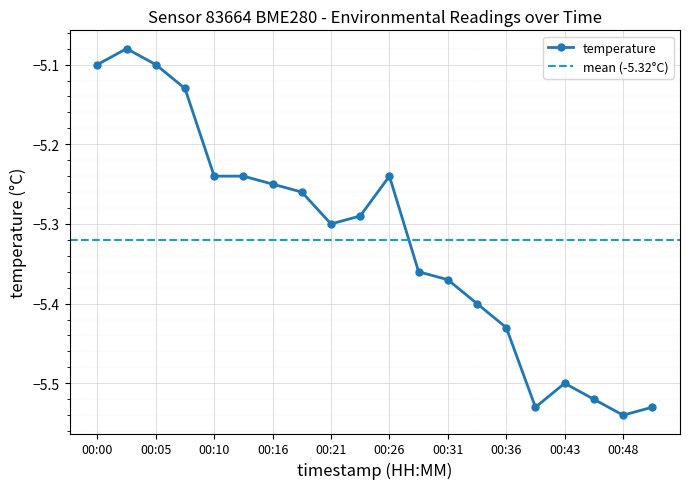

Rank the categories by value from lowest to highest.

00:48, 00:40, 00:50, 00:45, 00:43, 00:36, 00:33, 00:31, 00:29, 00:21, 00:24, 00:19, 00:16, 00:10, 00:14, 00:26, 00:07, 00:00, 00:05, 00:02